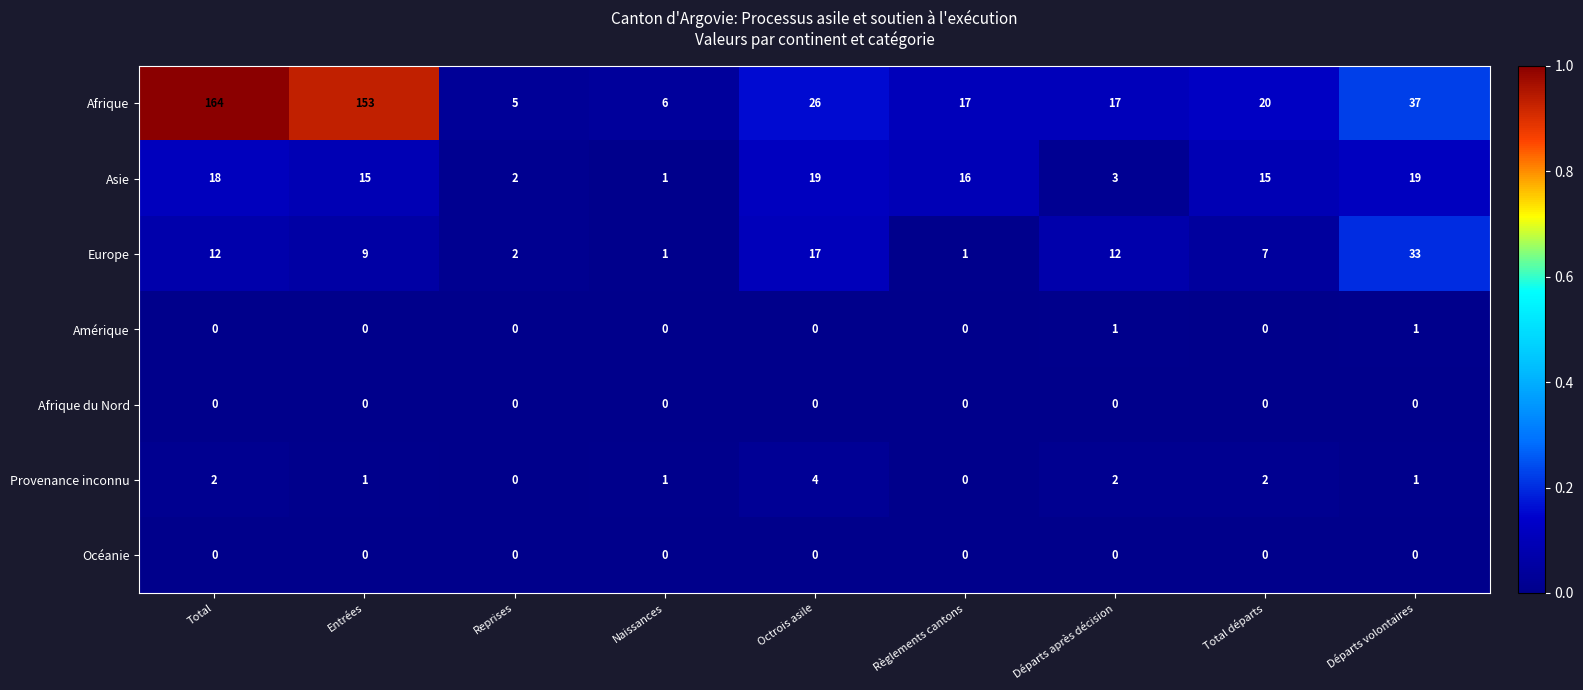

What is the total value across all series at Départs après décision?

35